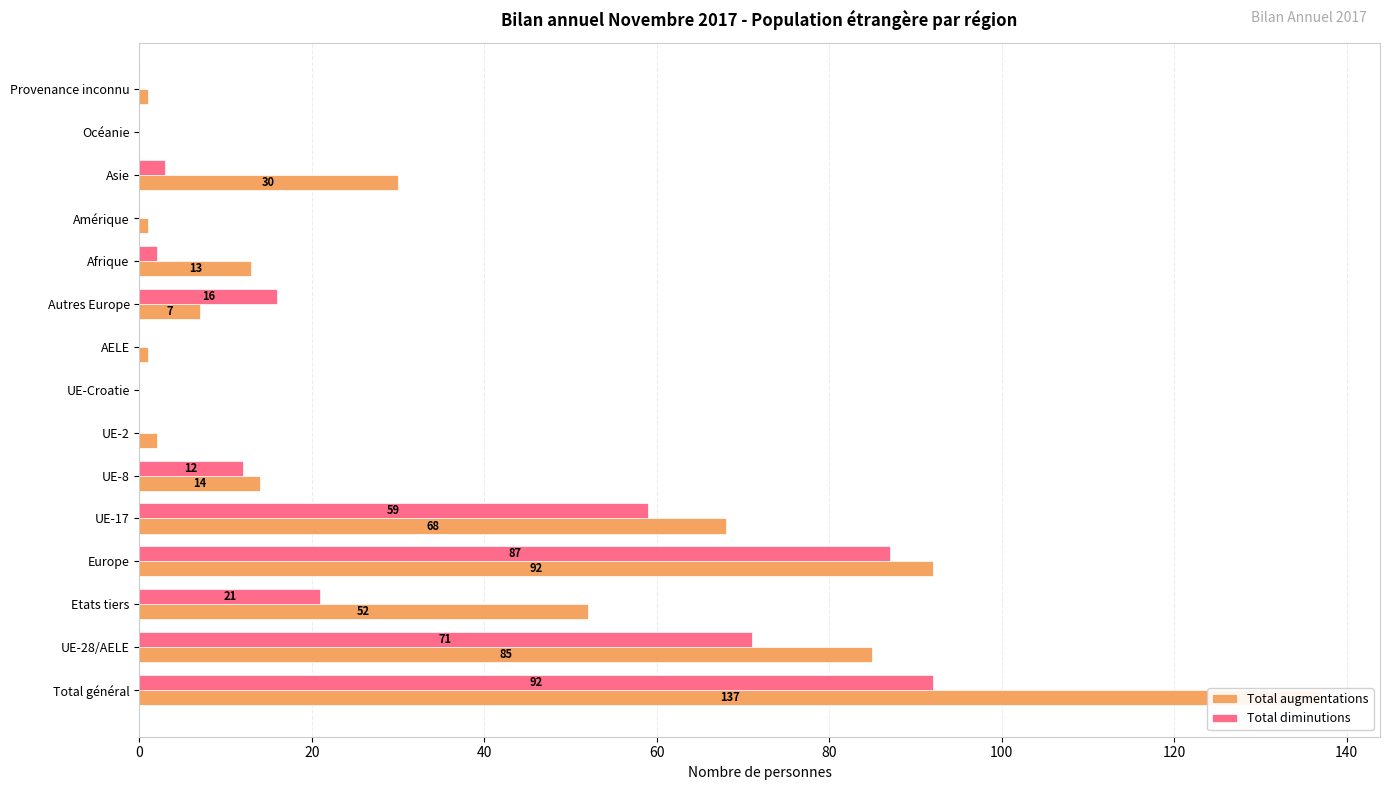

How many data points in Total augmentations are above 13?

7